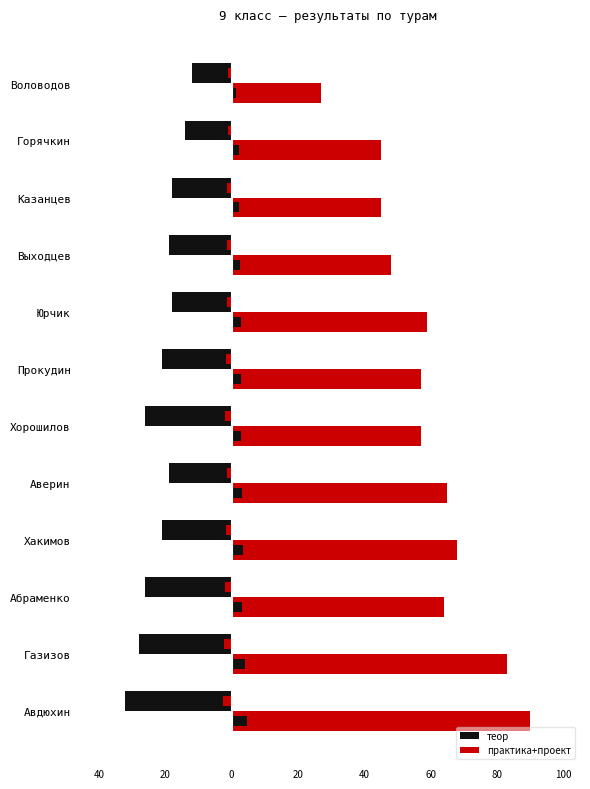

How many groups of bars are there?

12